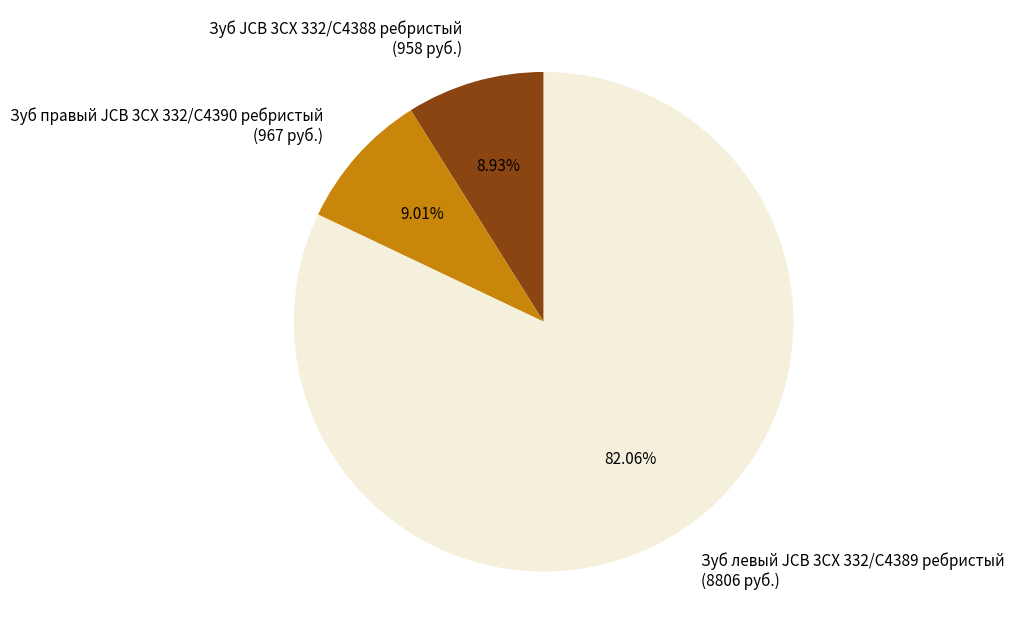

Count the number of slices in the pie.

3